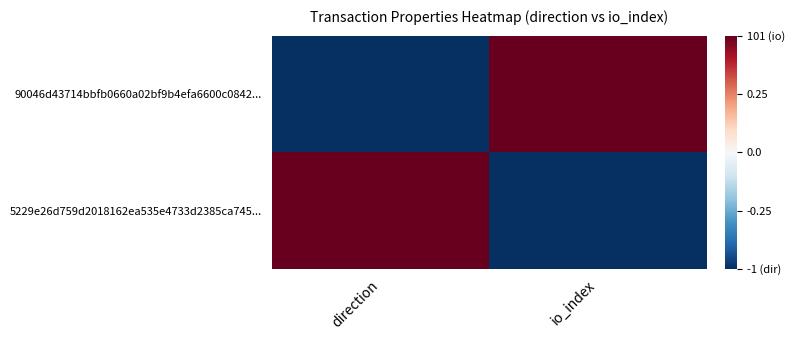

What is the difference between the highest and lowest values at direction?

1.0